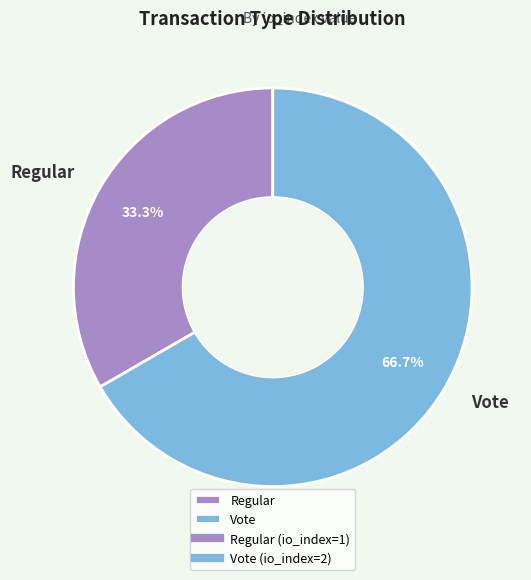

To the nearest percent, what portion does Regular represent?

33%